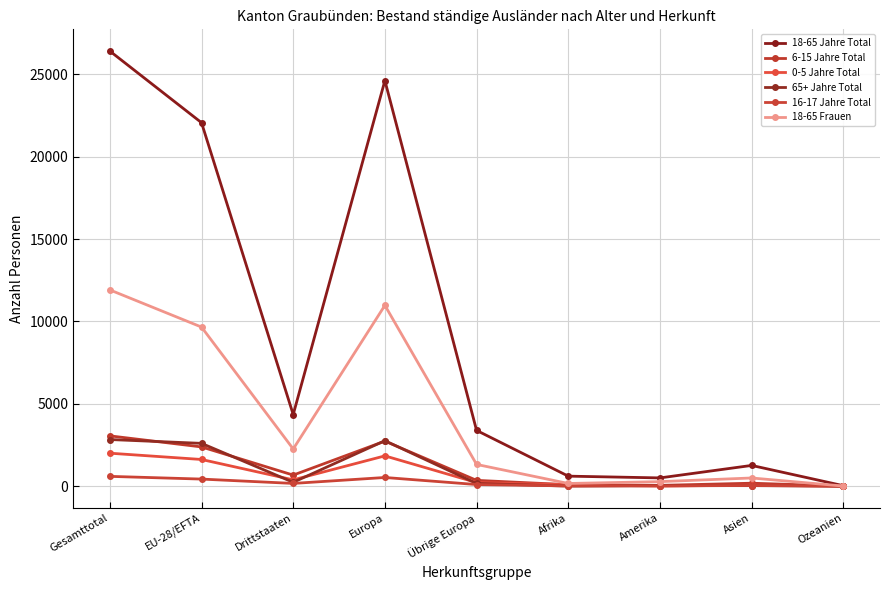

Reading left to right, transcribe all the data shown in this chart.

18-65 Jahre Total: 26417	22069	4348	24624	3384	607	500	1258	28
6-15 Jahre Total: 3053	2382	671	2733	351	88	47	178	2
0-5 Jahre Total: 2001	1619	382	1838	219	92	4	61	2
65+ Jahre Total: 2831	2598	233	2760	162	3	34	31	3
16-17 Jahre Total: 594	429	165	526	97	14	15	39	0
18-65 Frauen: 11916	9659	2257	10978	1319	162	273	496	5